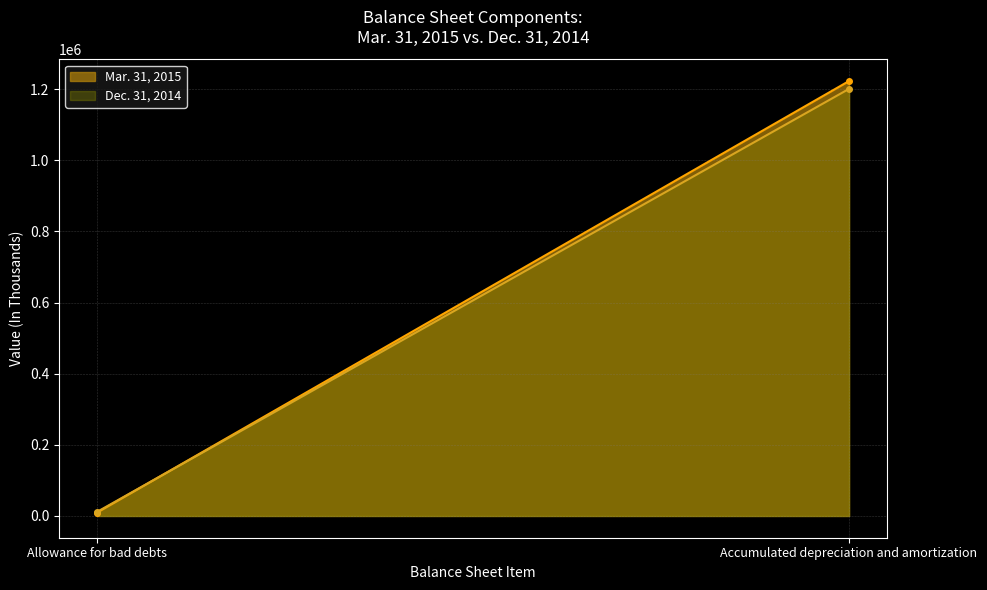

What is the minimum value for Dec. 31, 2014?

11188